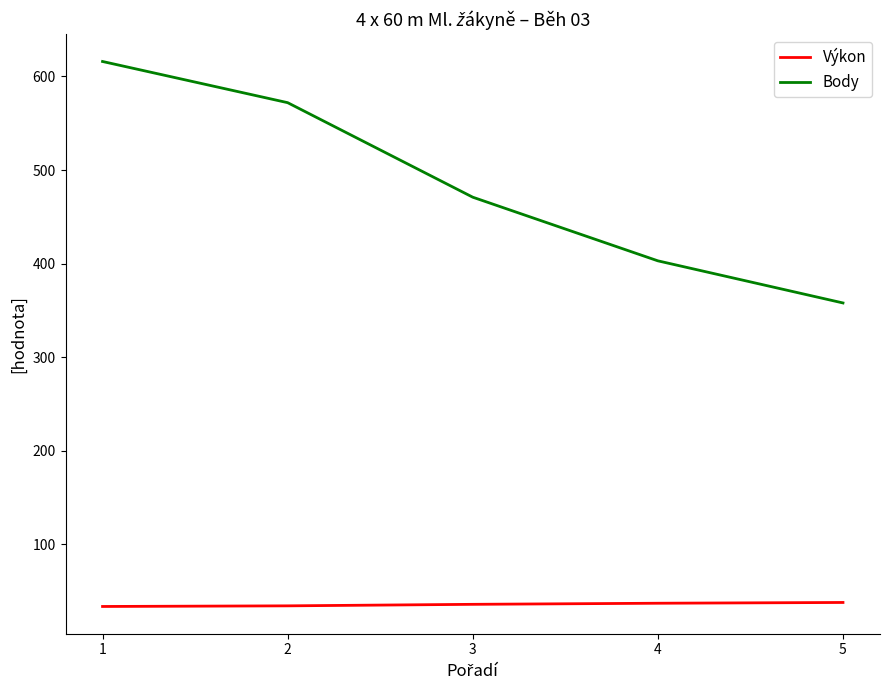

How many series are shown in this chart?

2